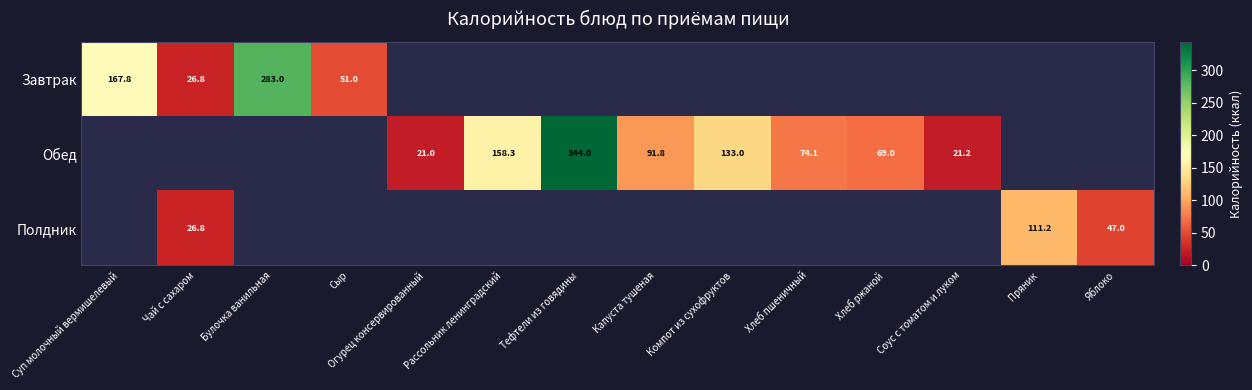

Is the value of Полдник at Чай с сахаром greater than the value of Обед at Компот из сухофруктов?

No